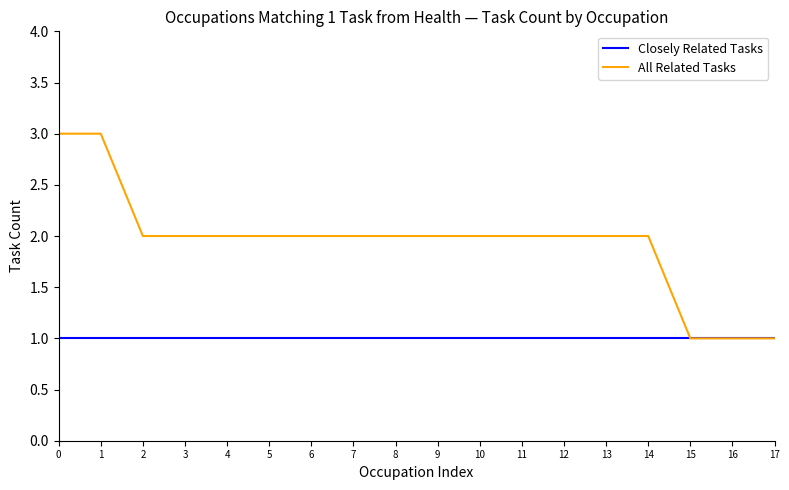

Is the value of All Related Tasks at 1 greater than the value of Closely Related Tasks at 8?

Yes